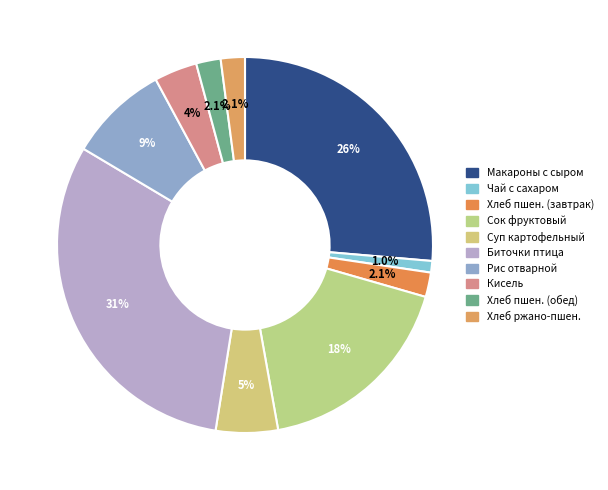

How many slices are in this pie chart?

10